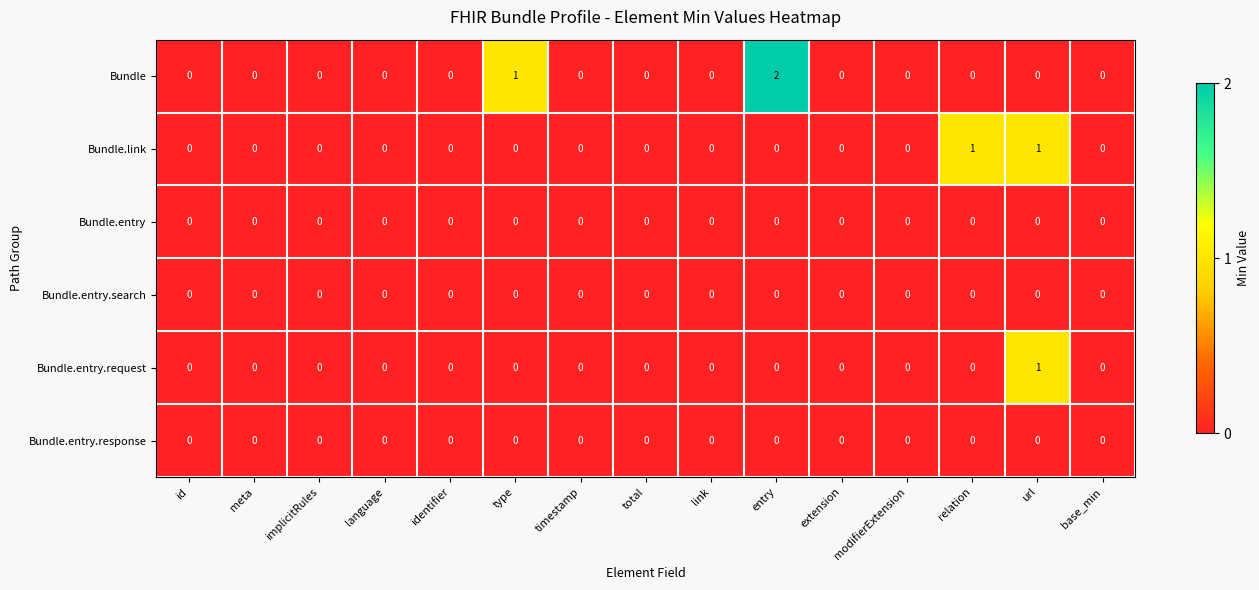

Which series has the largest range (max minus min)?

Bundle